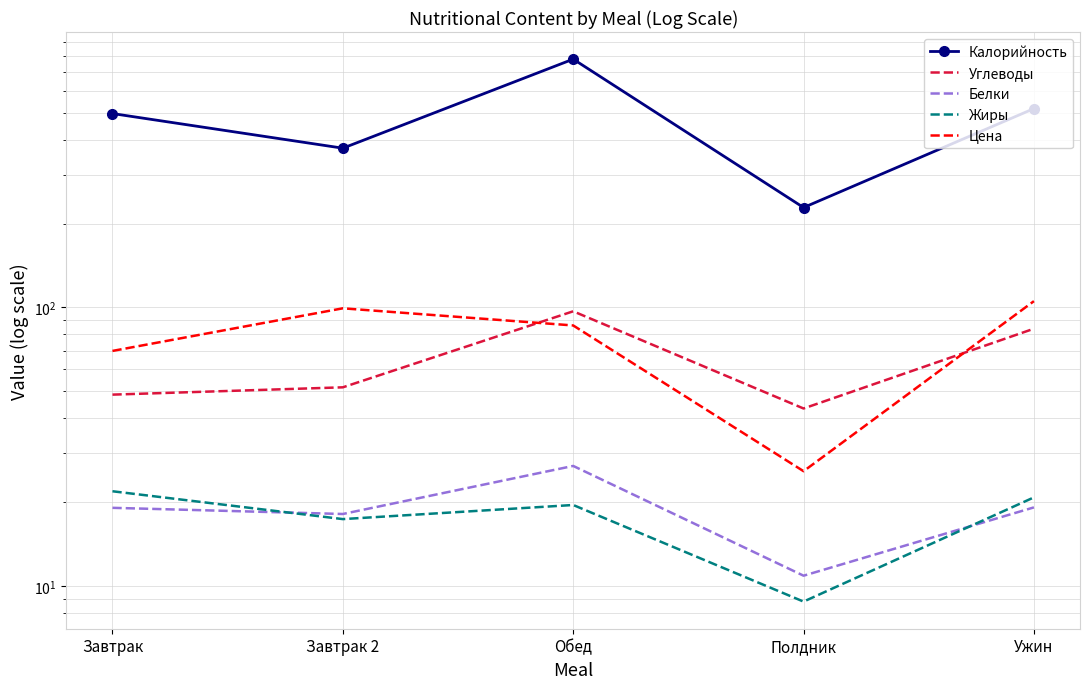

Which series has the largest total across all categories?

Калорийность